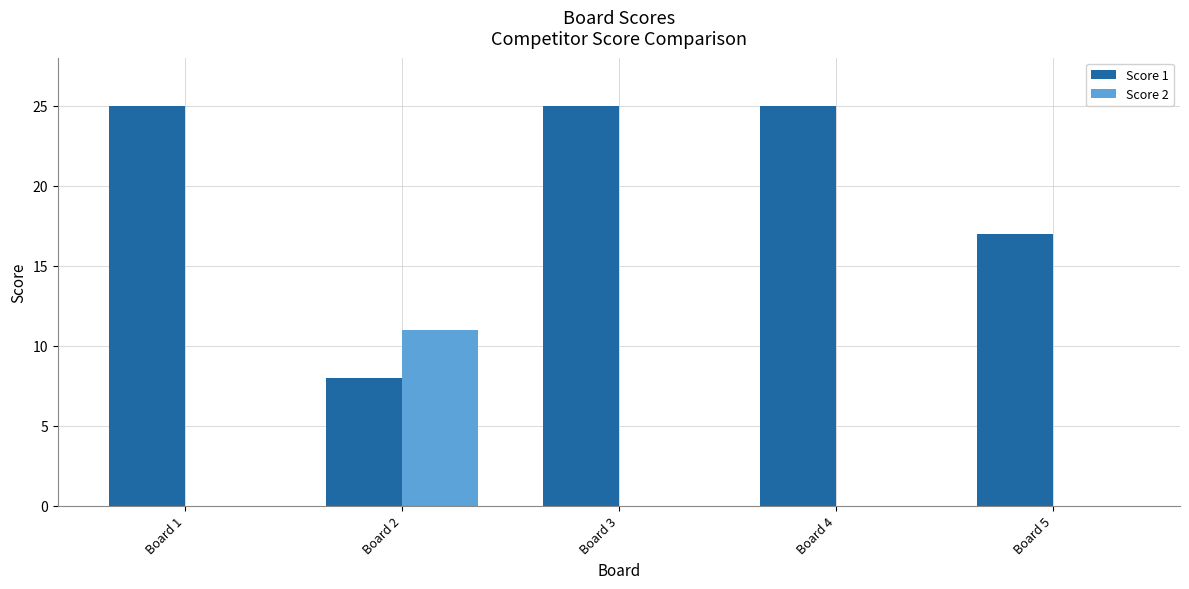

Count the number of data series in this chart.

2